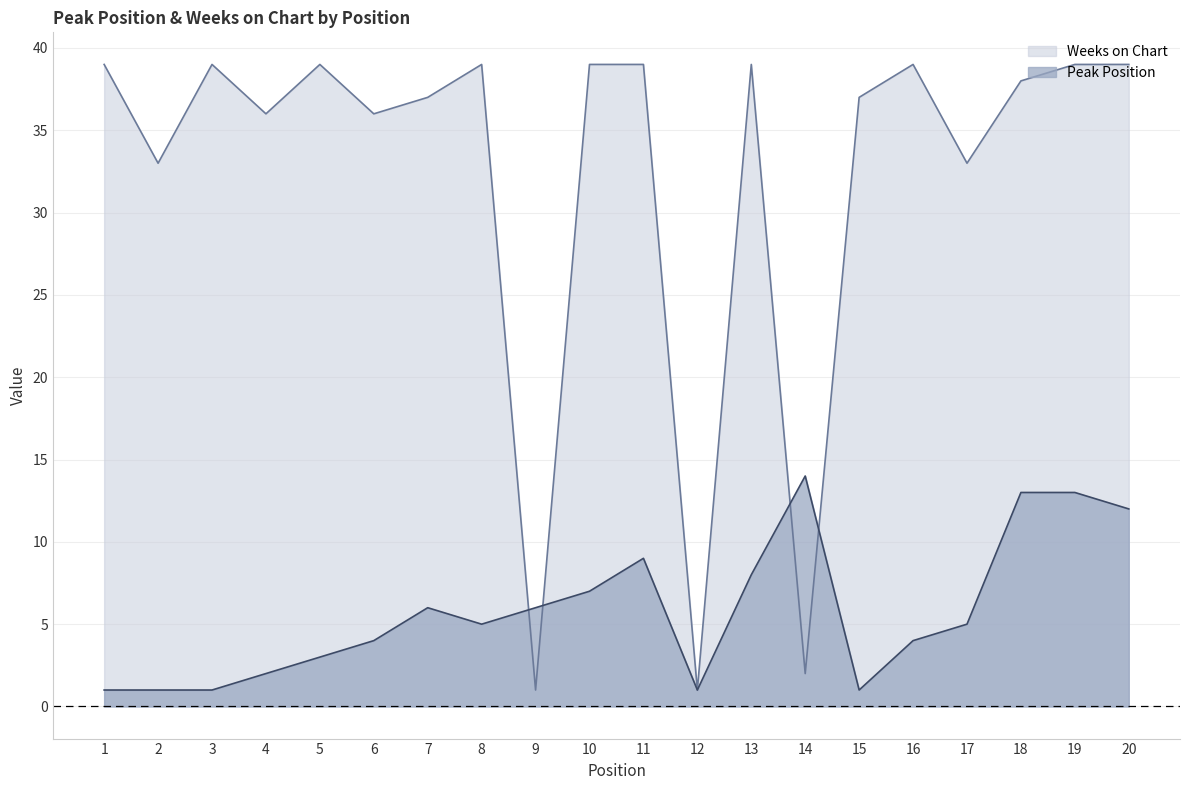

What is the highest value of the Weeks on Chart series?

39